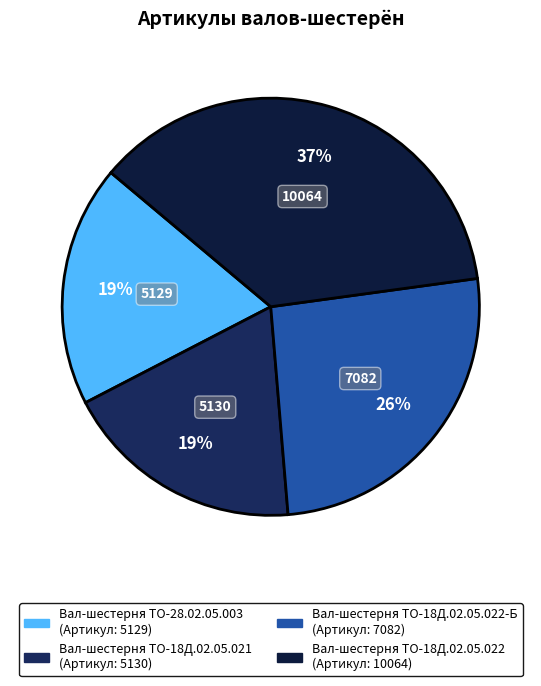

Which category has the biggest portion of the pie?

Вал-шестерня ТО-18Д.02.05.022